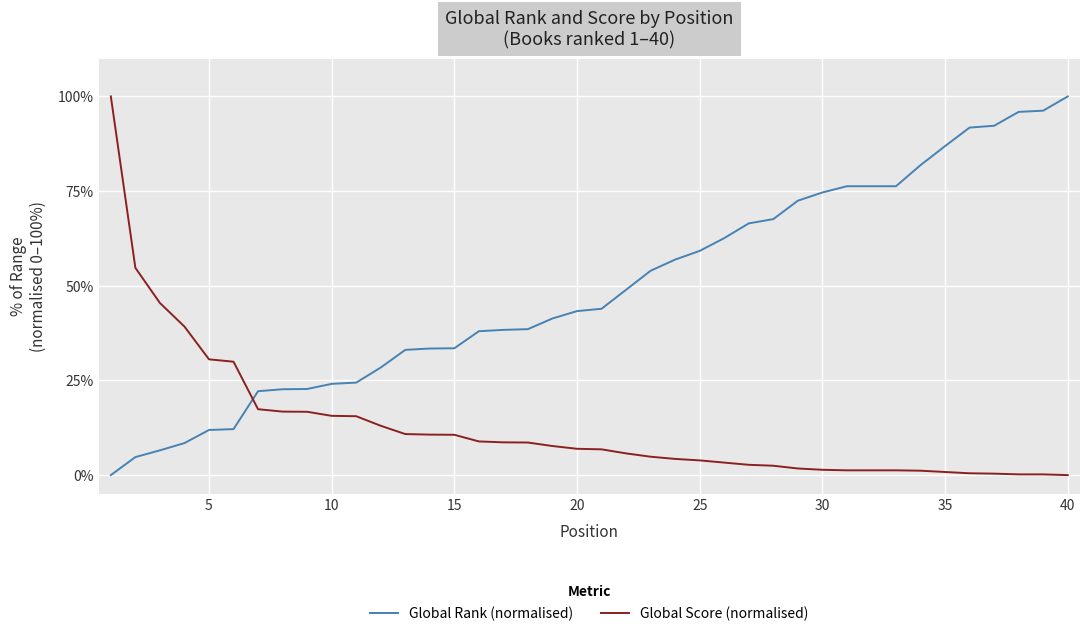

Rank the series by their average value, from lowest to highest.

Global Score (normalised), Global Rank (normalised)